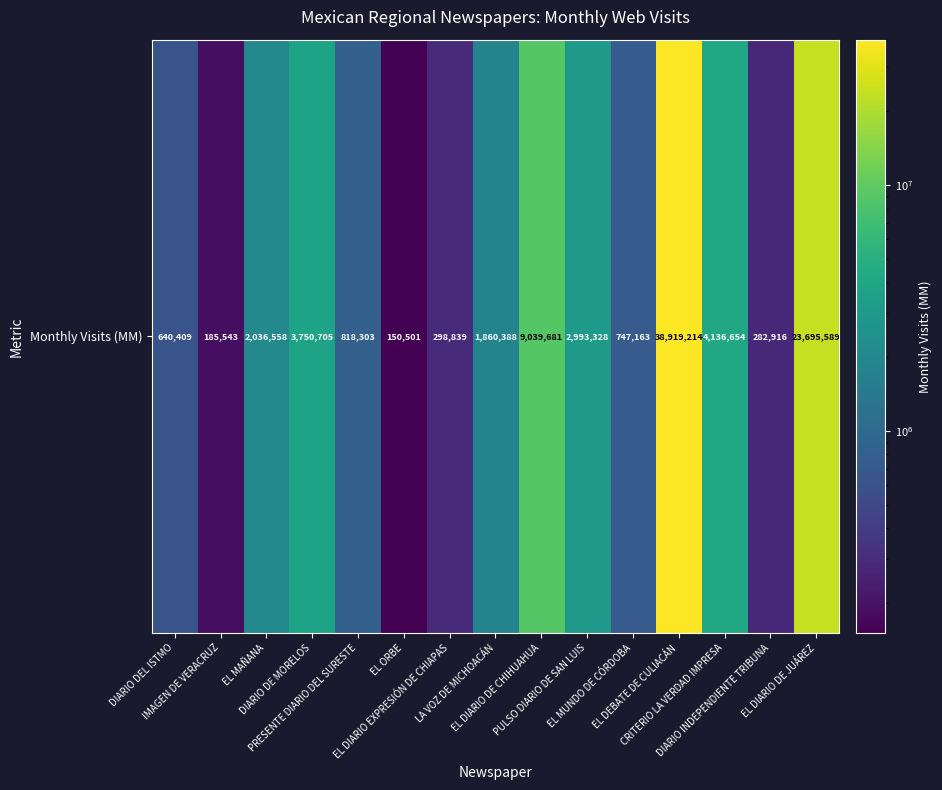

What is the change in value from EL MAÑANA to EL DIARIO EXPRESIÓN DE CHIAPAS?

-1737719